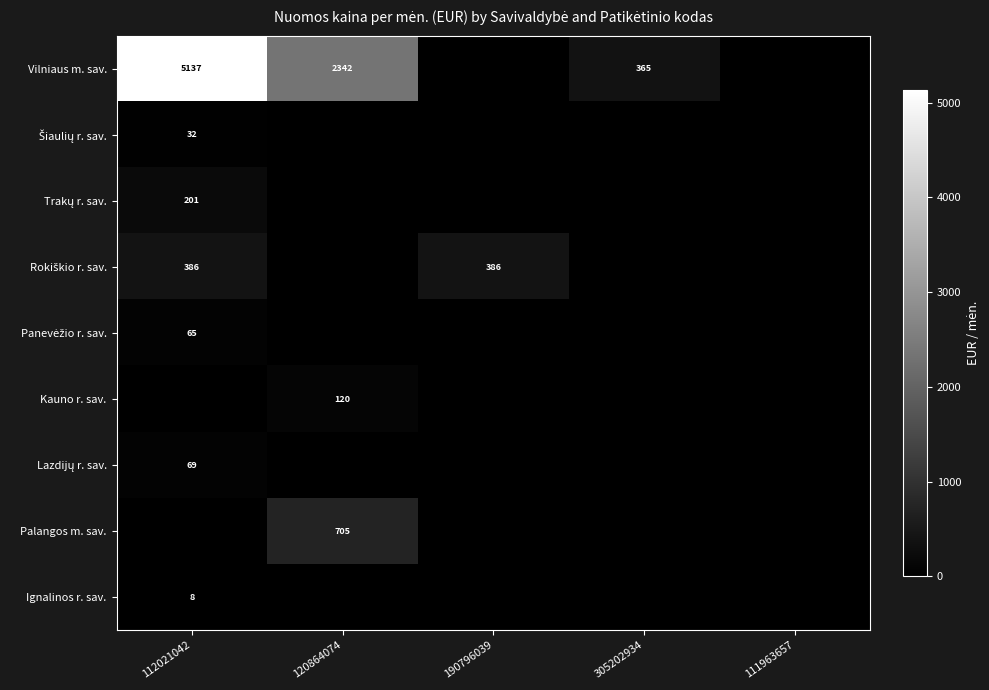

True or false: Palangos m. sav. has a value of 408 at 120864074.

False